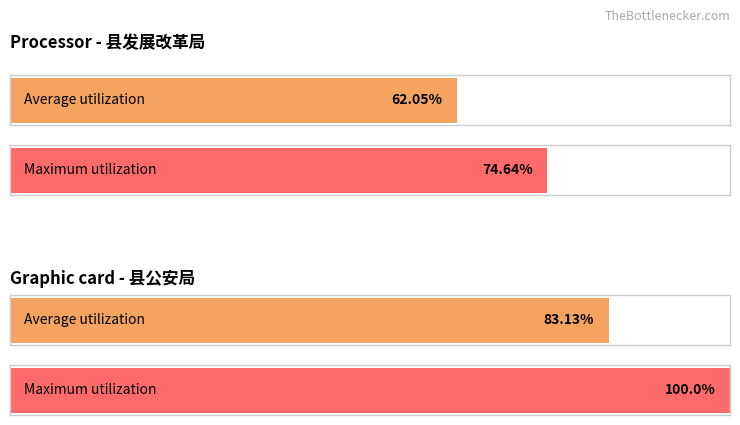

How many groups of bars are there?

2